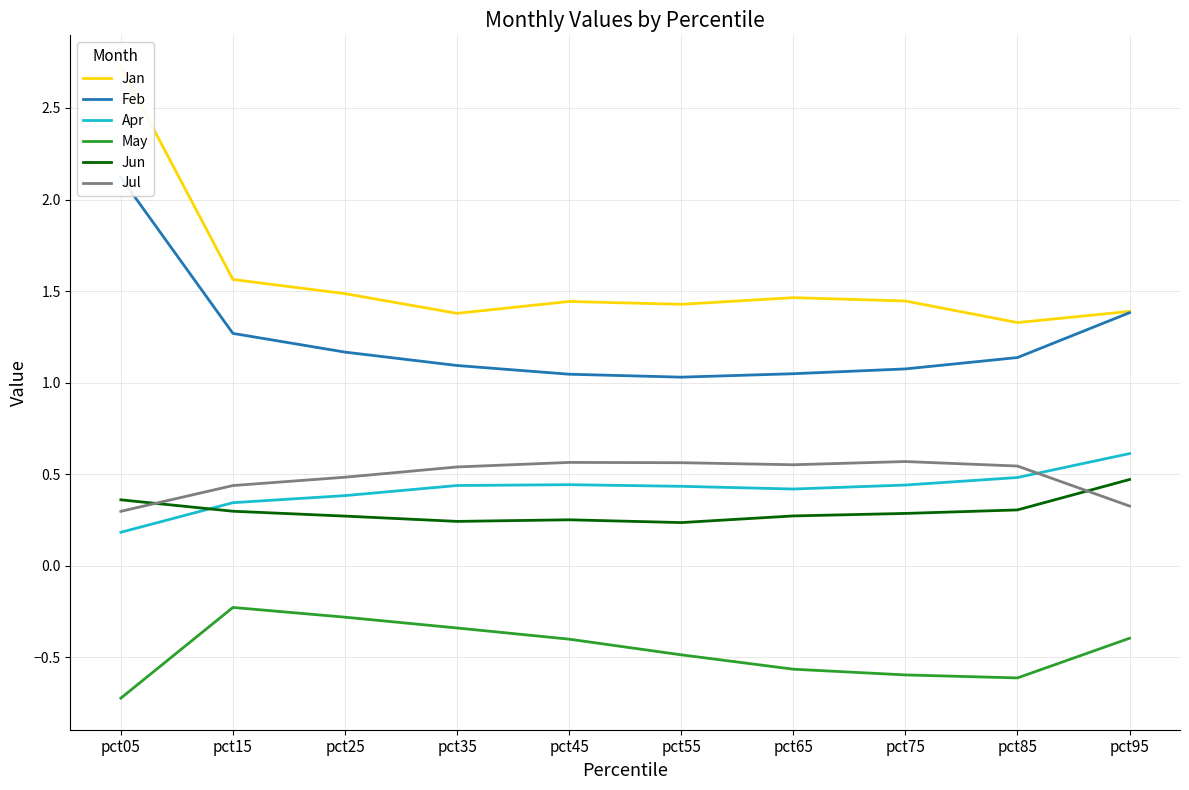

At pct05, list the series in order from largest to smallest.

Jan, Feb, Jun, Jul, Apr, May